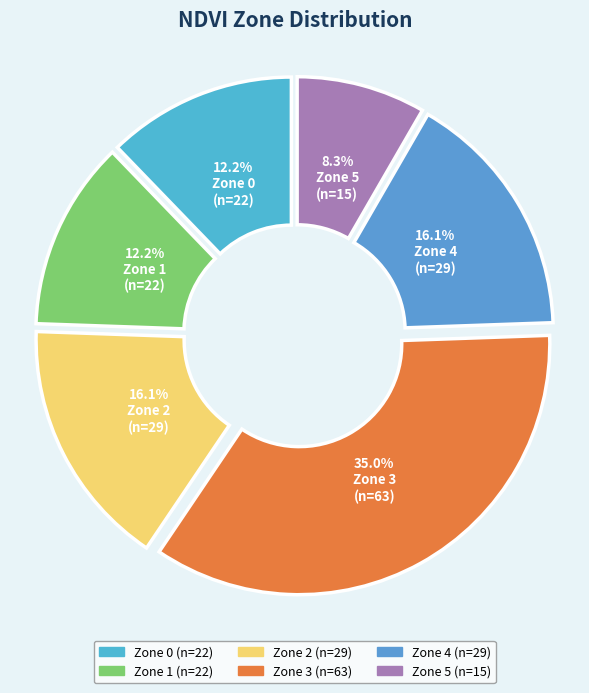

Does Zone 3 account for over 50% of the chart?

No